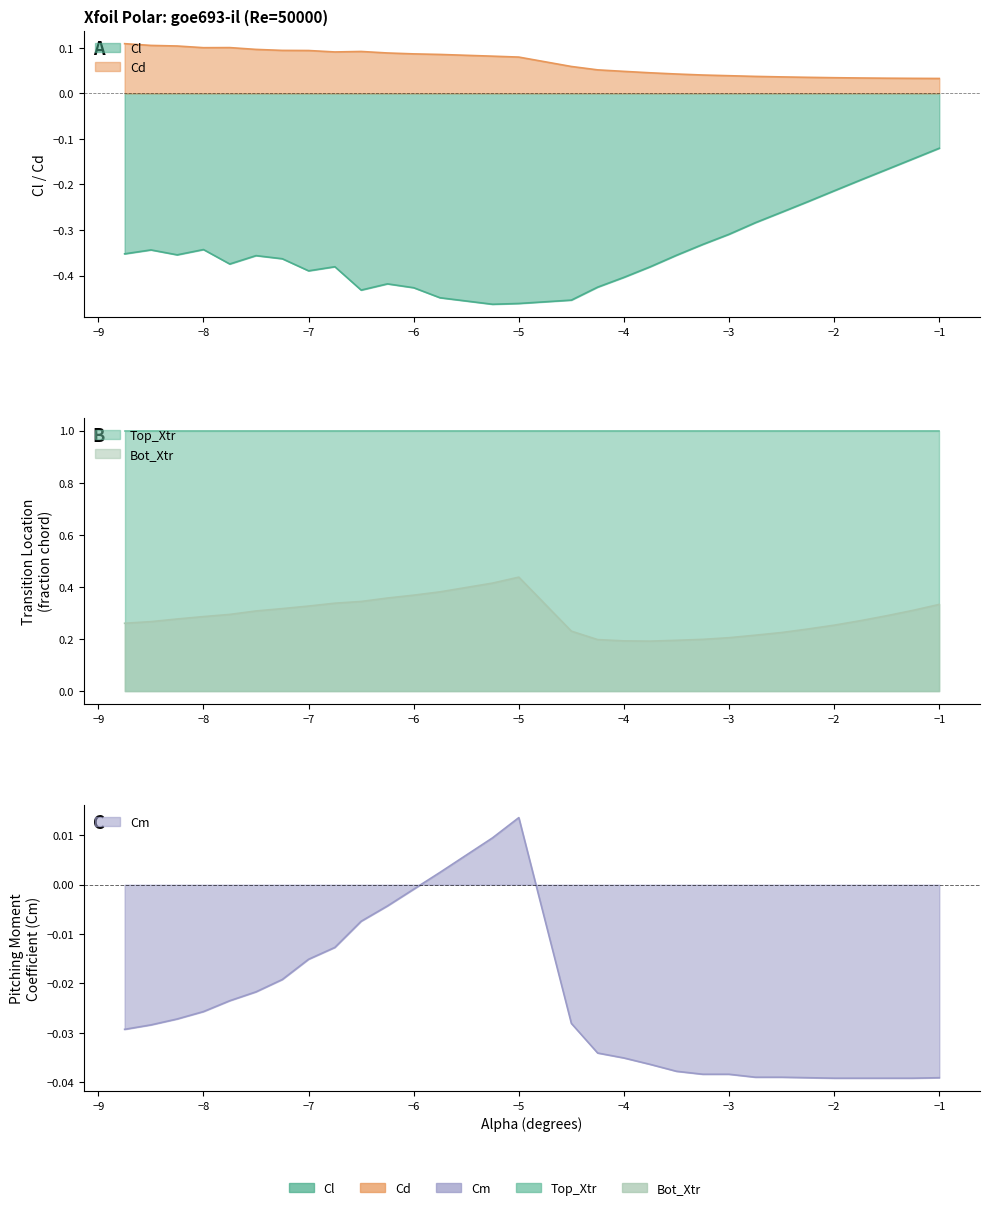

How many values in the Cm series are below 0?

27